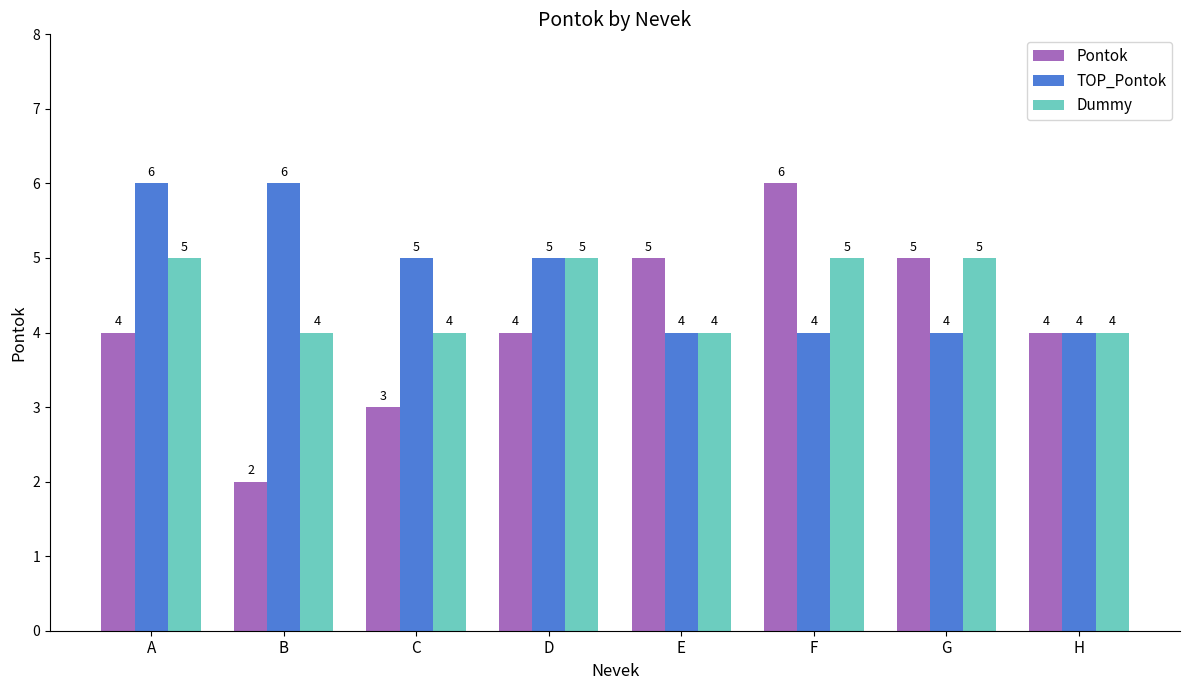

What value does the TOP_Pontok series have at F?

4